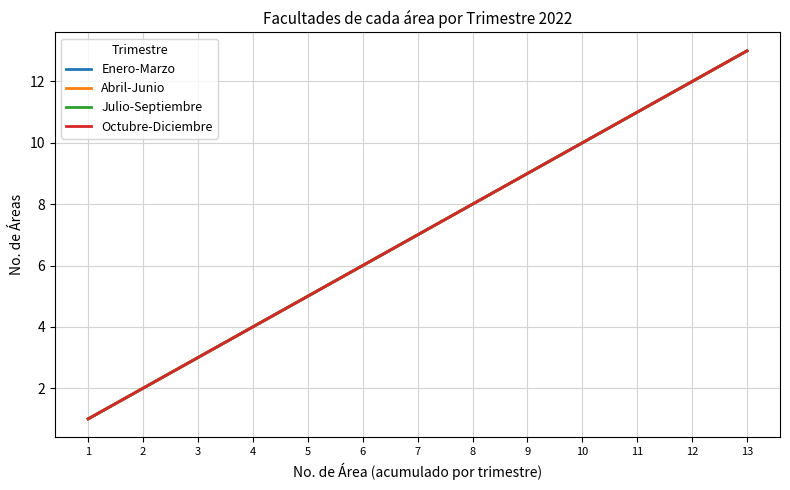

How many lines are shown in the chart?

4